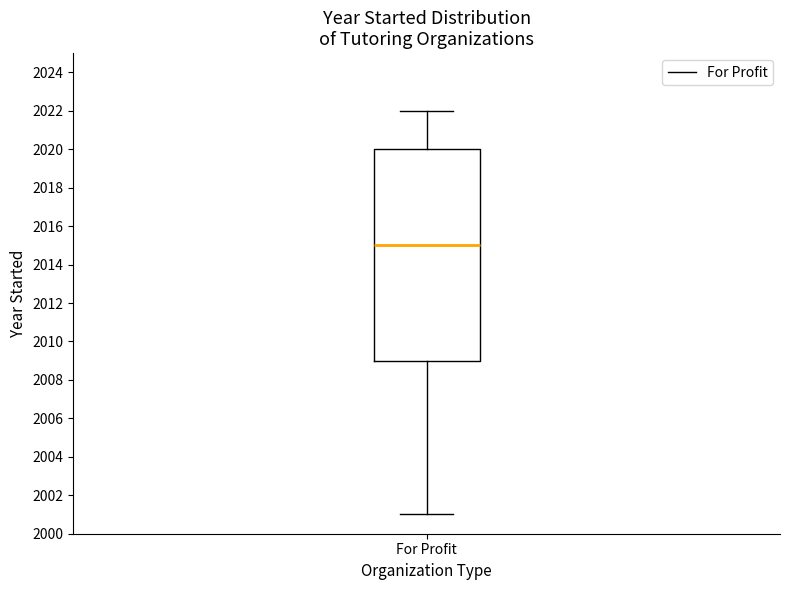

Transcribe this box plot: give where the median line is, the range the box spans, and where the two whiskers end, as read against the y-axis. The values are not printed on the chart, so give them approximately, as read against the axis.

median 2015, box 2009 to 2020, whiskers 2001 to 2022